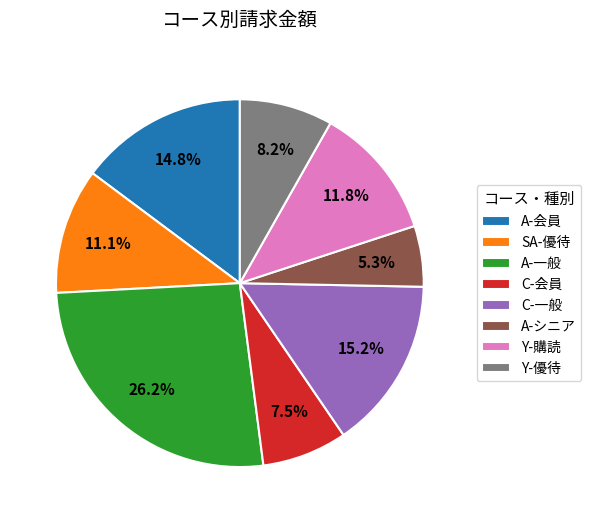

Which slice is the smallest?

A-シニア